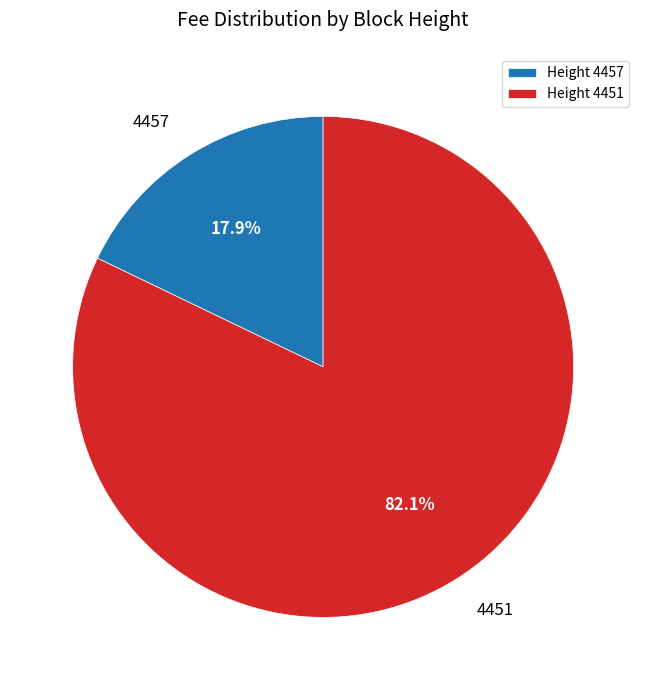

Is Height 4451 the majority of the pie?

Yes